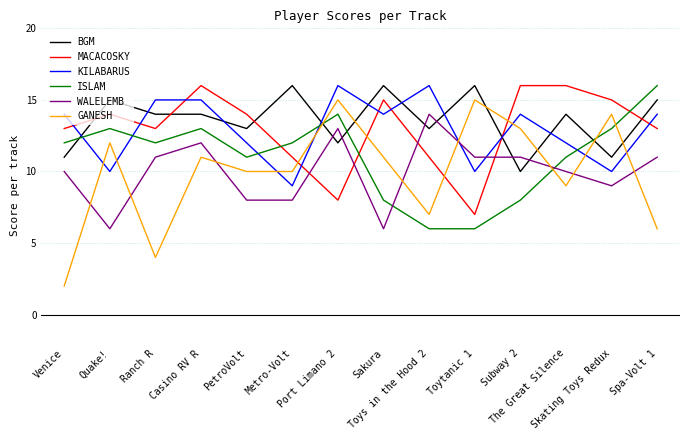

The BGM series shows 26 at Spa-Volt 1. True or false?

False